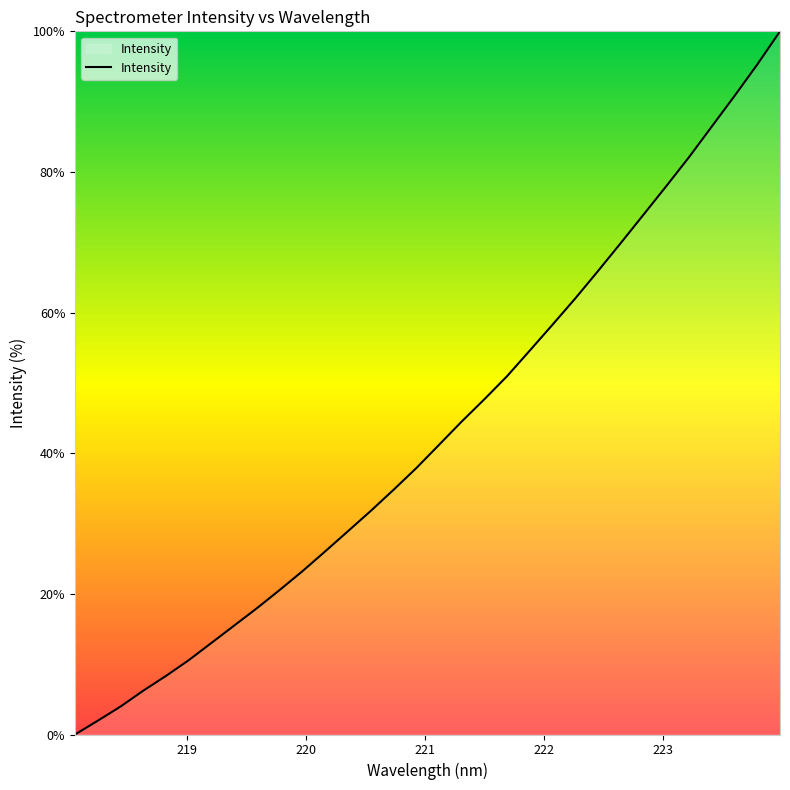

What is the maximum value shown in the chart?

100.0